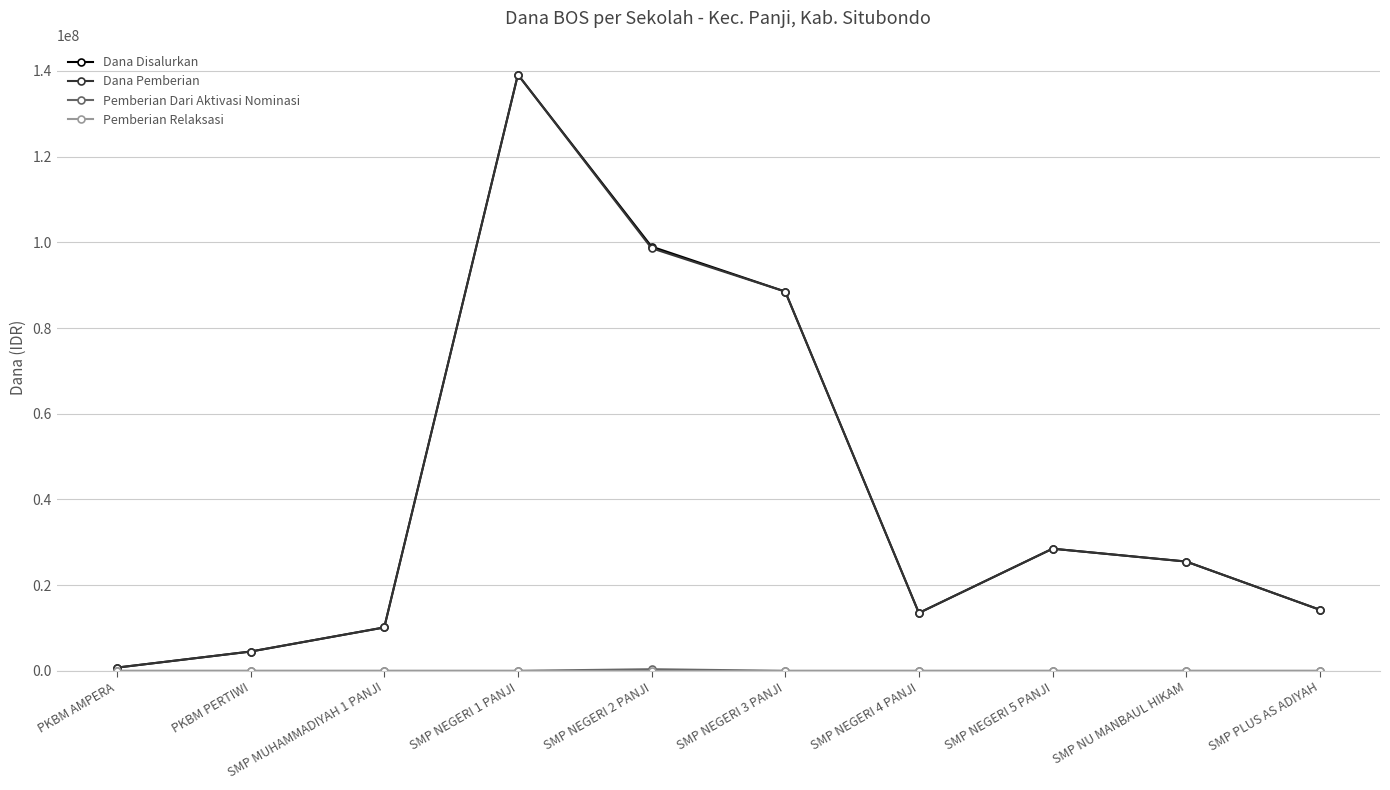

True or false: Dana Pemberian has more than 0 interior local peaks.

True